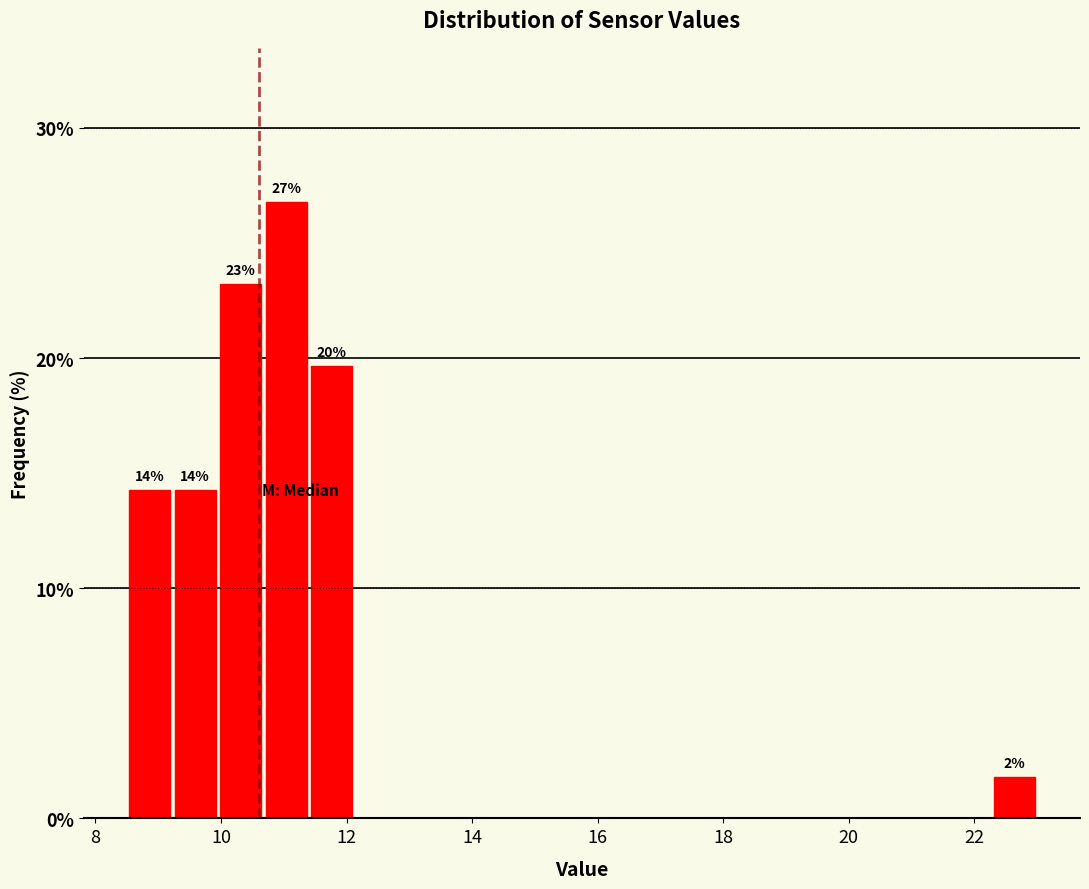

Read against the x-axis, roughly where is the centre of the tallest bar?

11.0